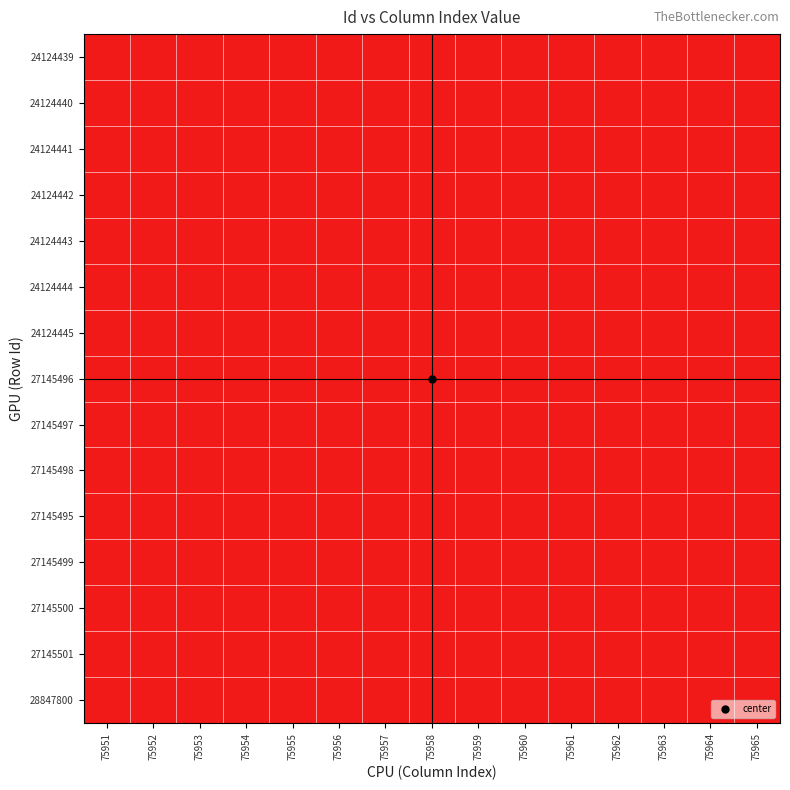

List the series in order of their peak value, highest first.

24124439, 24124440, 24124441, 24124442, 24124443, 24124444, 24124445, 27145495, 27145496, 27145497, 27145498, 27145499, 27145500, 27145501, 28847800